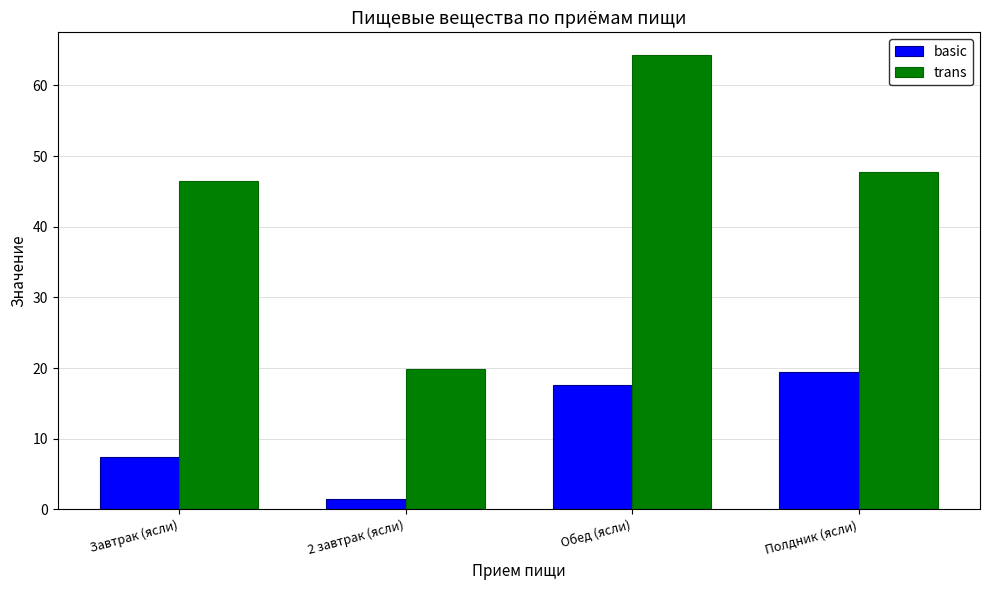

What is the value of the basic bar at the 3rd from the left?

17.6